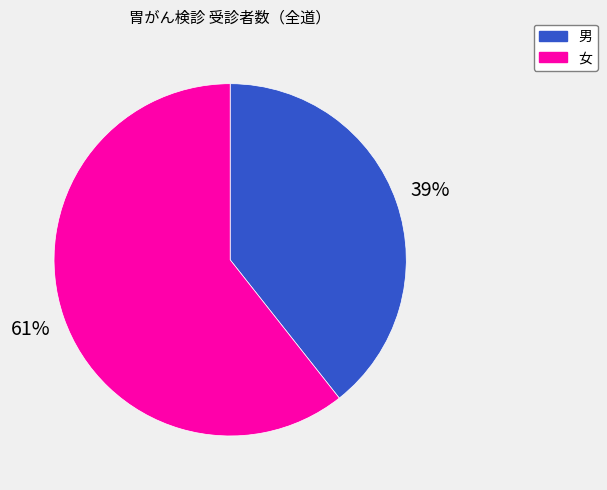

The 女 slice represents 61% of the pie. True or false?

True